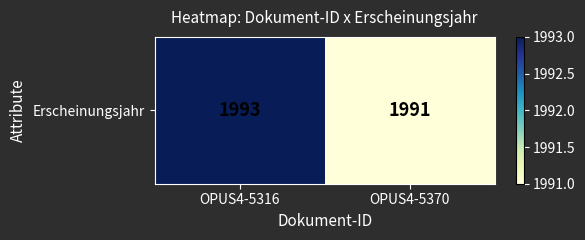

List the labels in order of value, largest first.

OPUS4-5316, OPUS4-5370